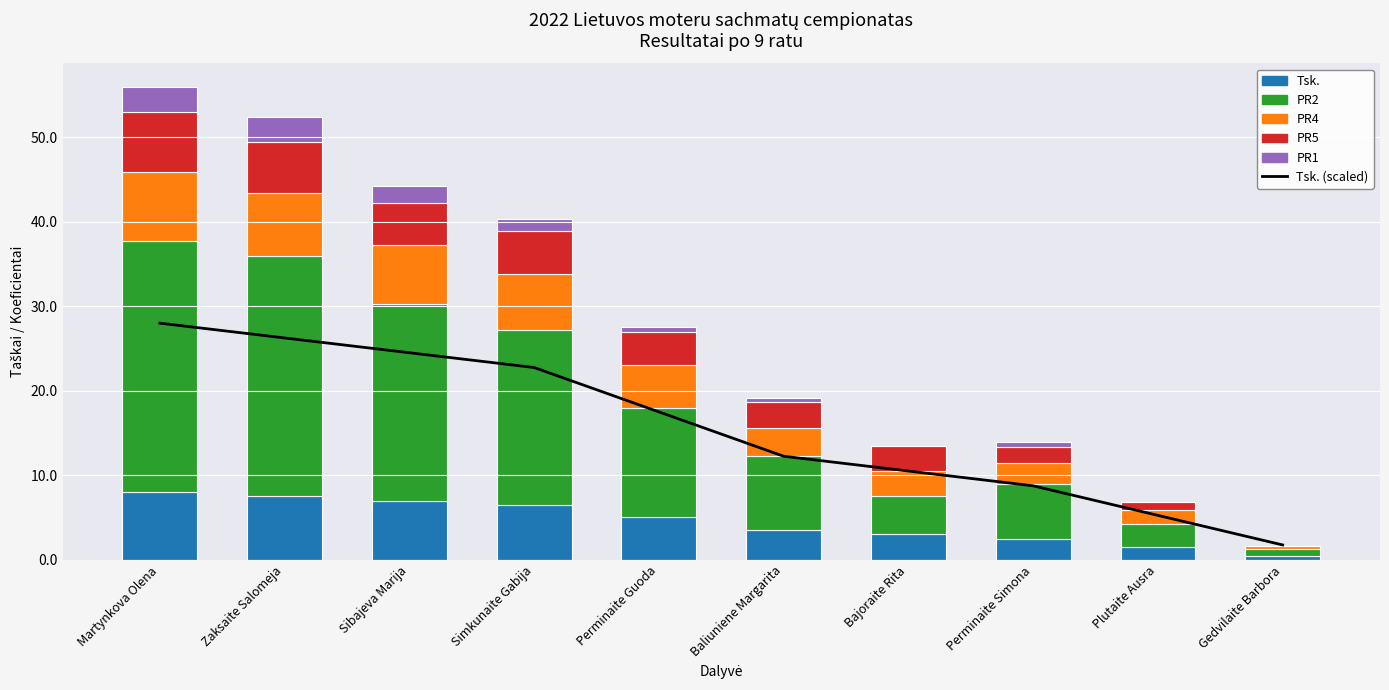

True or false: Tsk. (scaled) has a value of 2.8 at Bajoraite Rita.

False